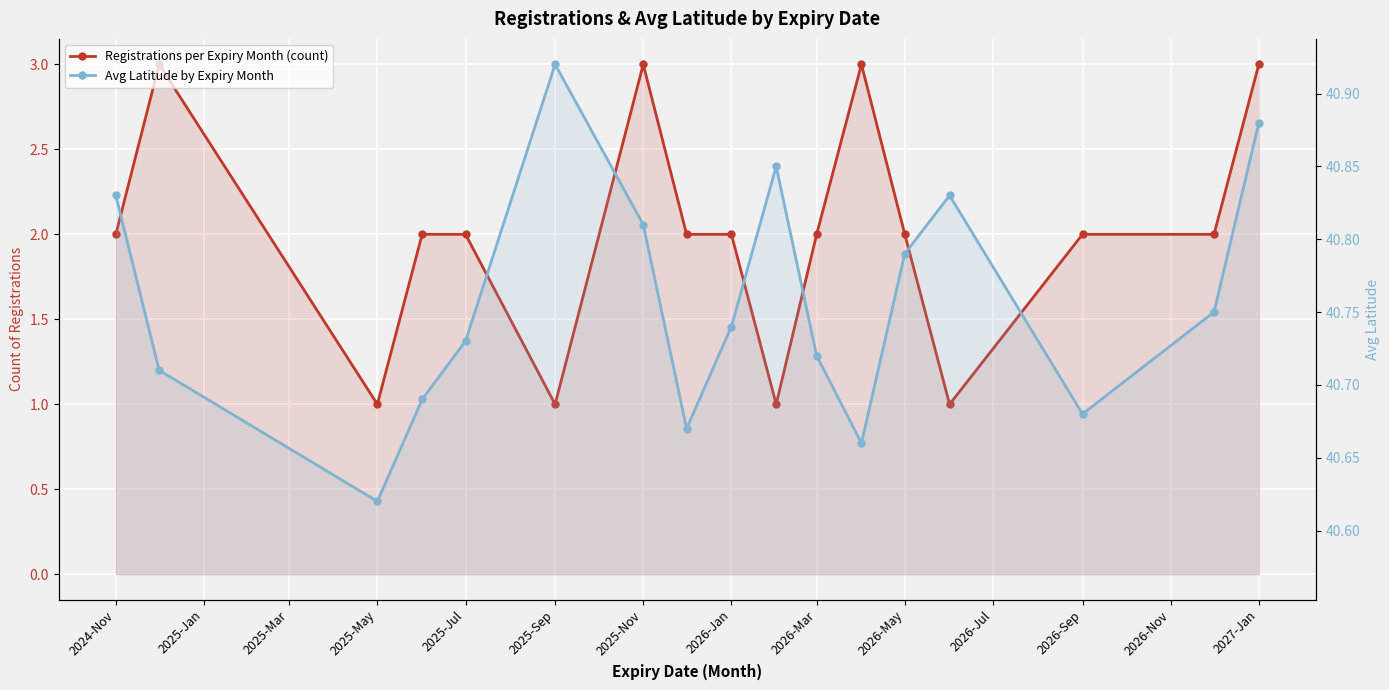

What are all the series names shown in the legend?

Registrations per Expiry Month (count), Avg Latitude by Expiry Month